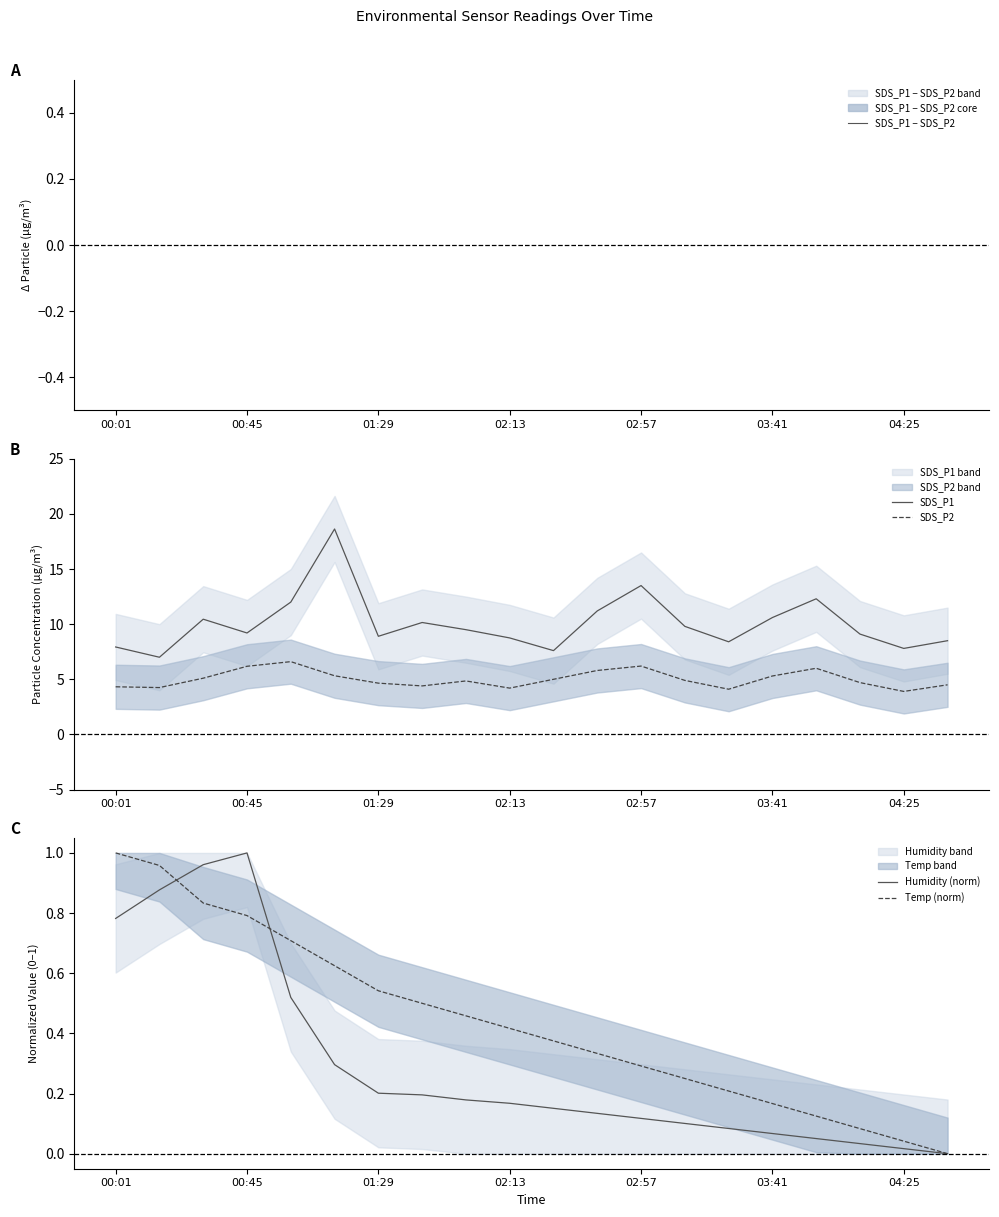

The Temp (norm) series shows 0.8 at 00:45. True or false?

True